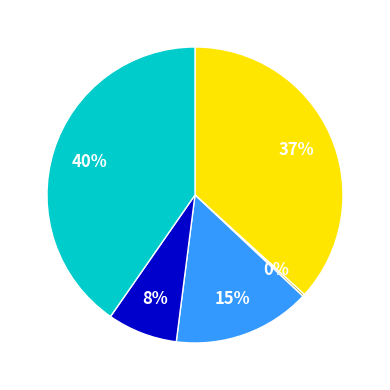

To the nearest percent, what is the average slice percentage?

20%